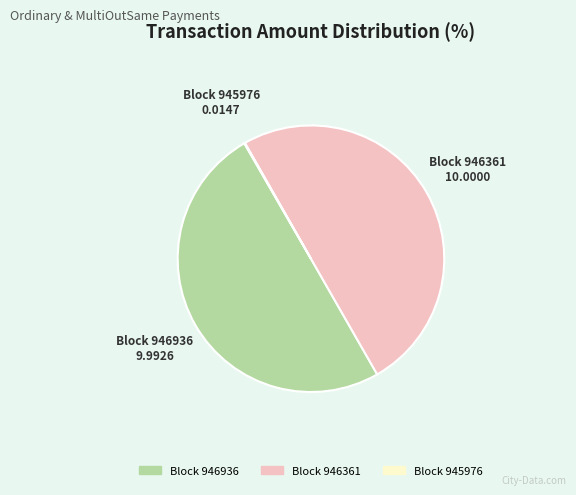

Which category has the biggest portion of the pie?

946361